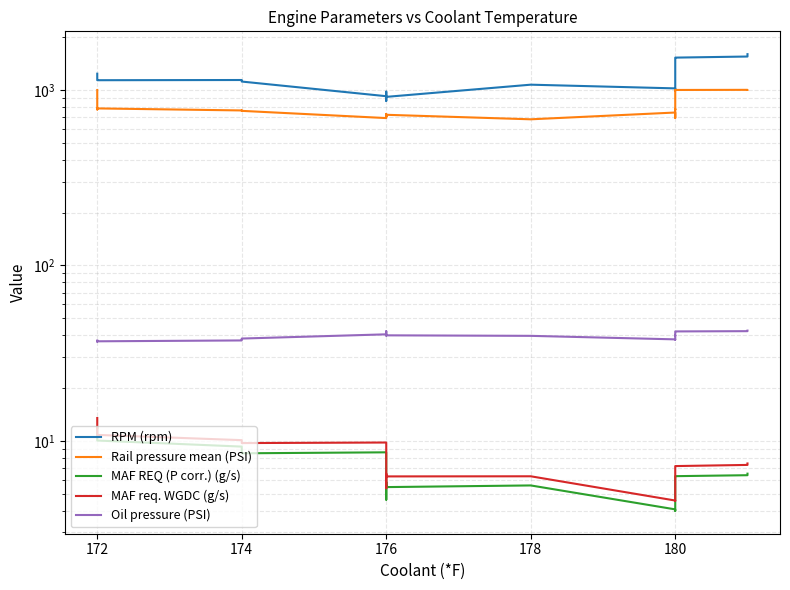

At how many categories does at least one series exceed 351?

40